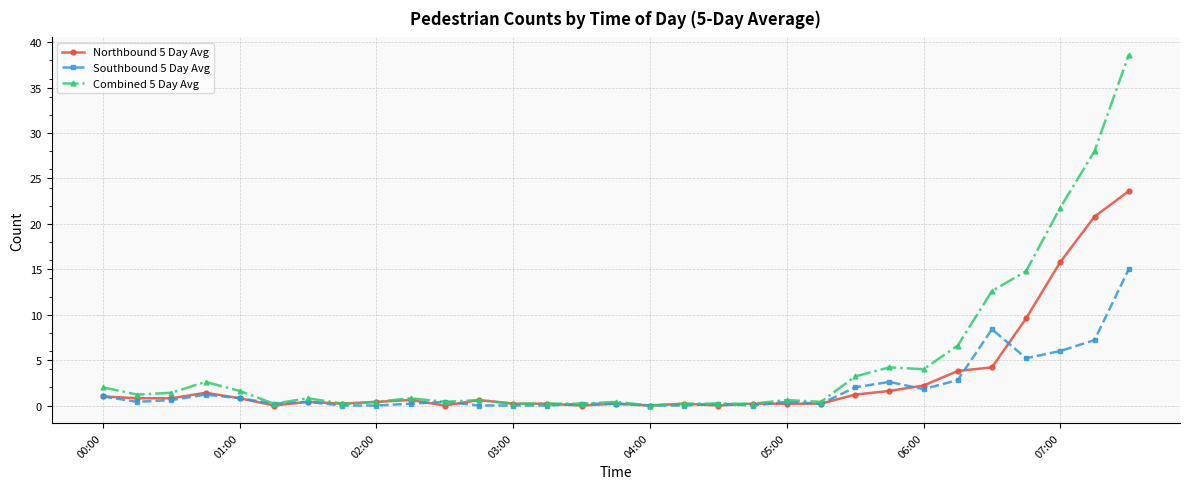

Rank the series by their maximum value, from lowest to highest.

Southbound 5 Day Avg, Northbound 5 Day Avg, Combined 5 Day Avg